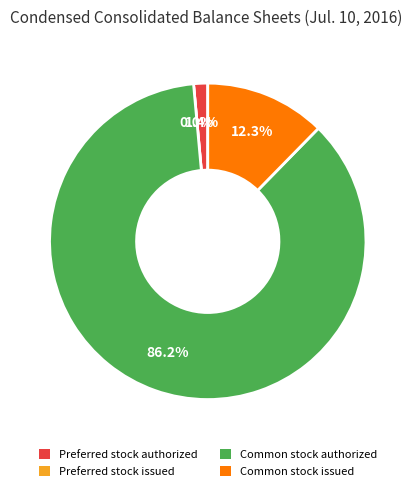

To the nearest percent, what is the difference between the largest and smallest slice percentages?

86%